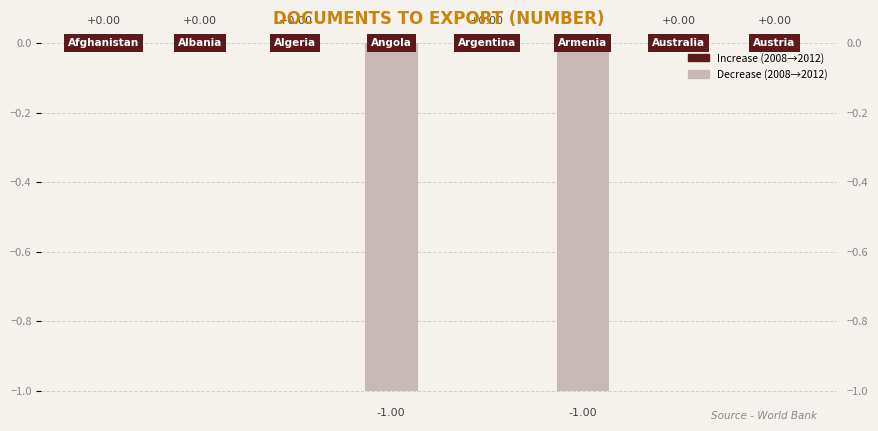

What is the smallest value displayed?

-1